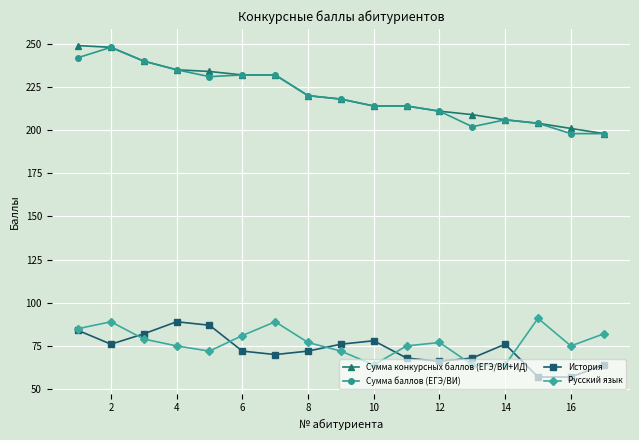

At how many categories does at least one series exceed 169?

17